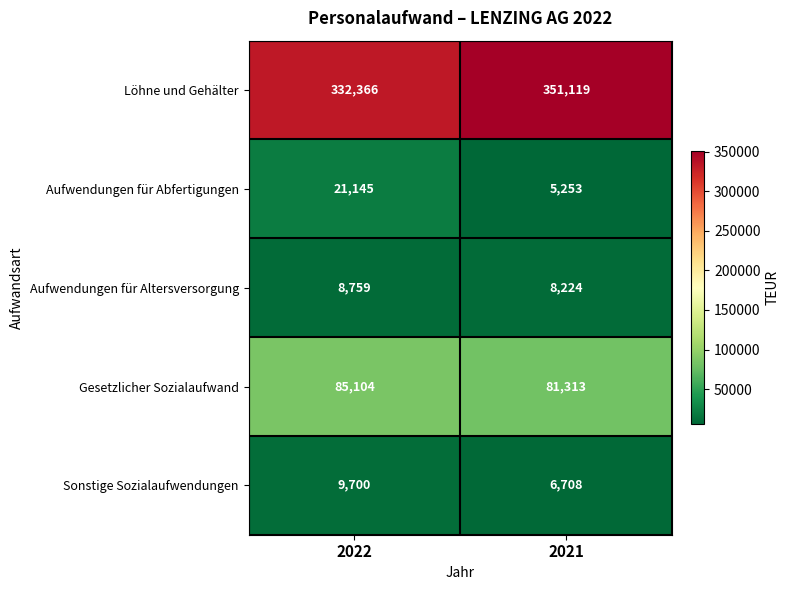

Read the Gesetzlicher Sozialaufwand value at 2022, to the nearest 50.

85100